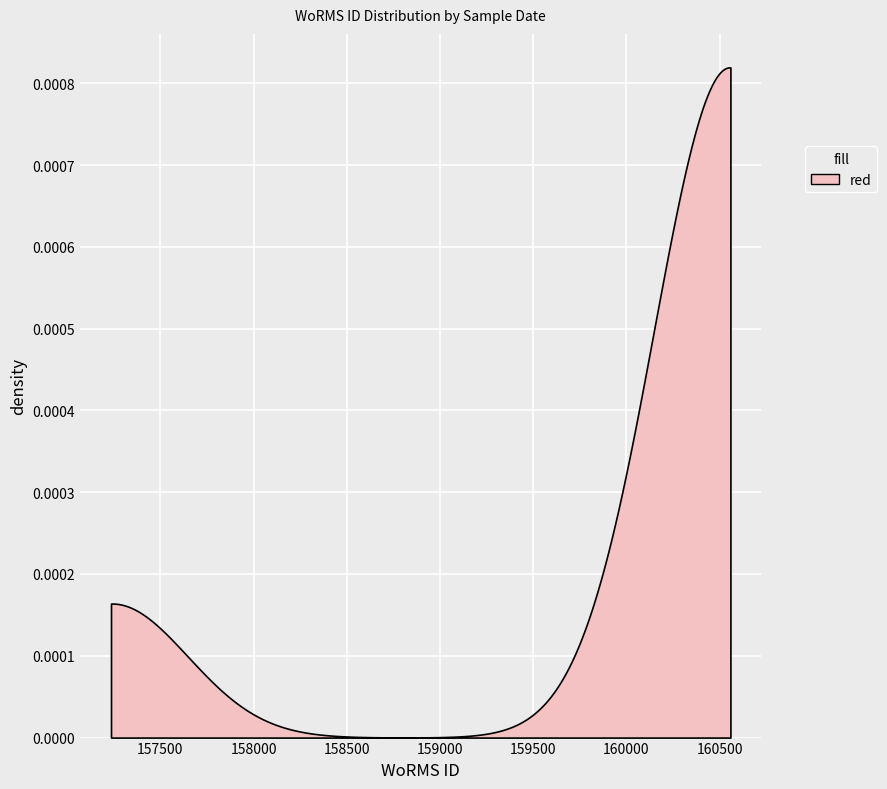

The value at 10-08-2009 is 251808. True or false?

False